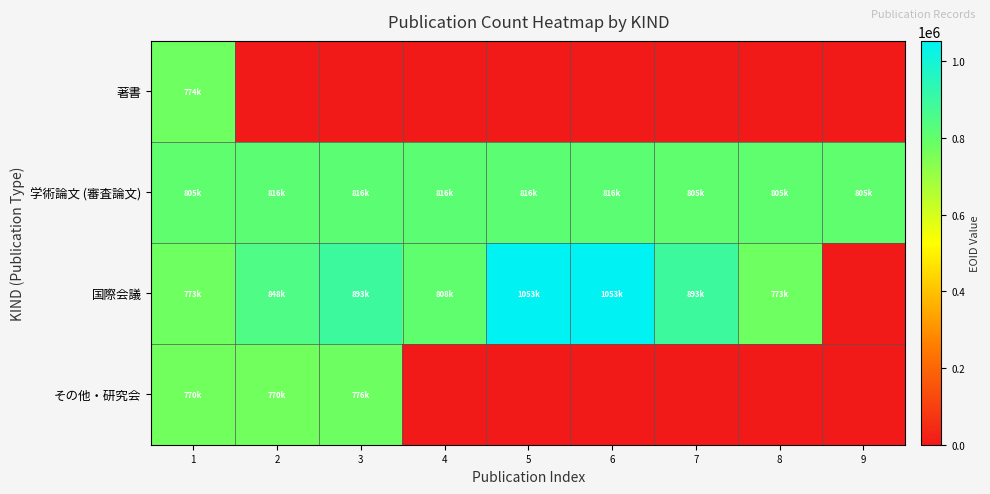

Reading left to right, transcribe all the data shown in this chart.

著書: 1=774748	2=0	3=0	4=0	5=0	6=0	7=0	8=0	9=0
学術論文 (審査論文): 1=805593	2=816032	3=816033	4=816034	5=816037	6=816039	7=805587	8=805586	9=805585
国際会議: 1=773900	2=848202	3=893269	4=808168	5=1053174	6=1053175	7=893270	8=773873	9=0
その他・研究会: 1=770940	2=770928	3=776907	4=0	5=0	6=0	7=0	8=0	9=0